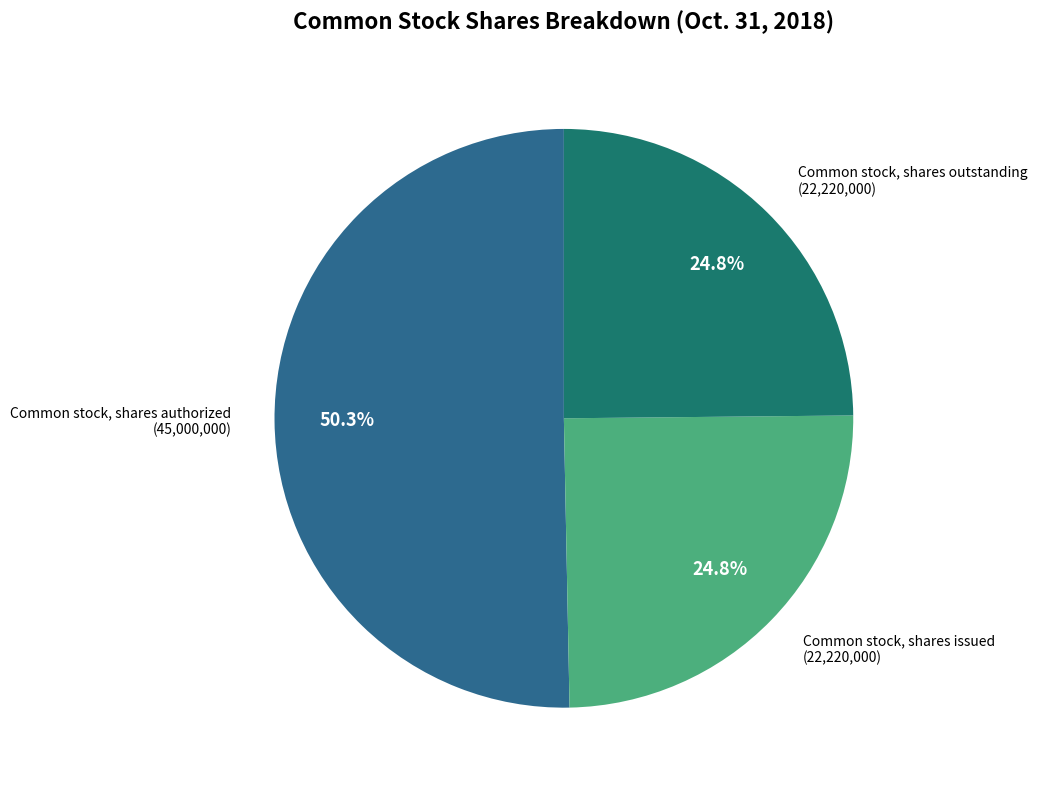

How many segments does this pie chart have?

3